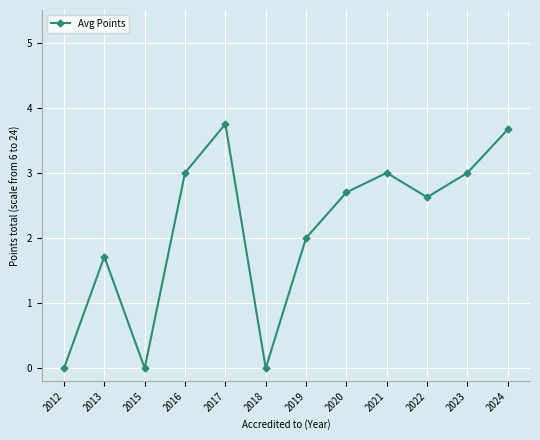

True or false: the data shows 1.7 at 2013.

True